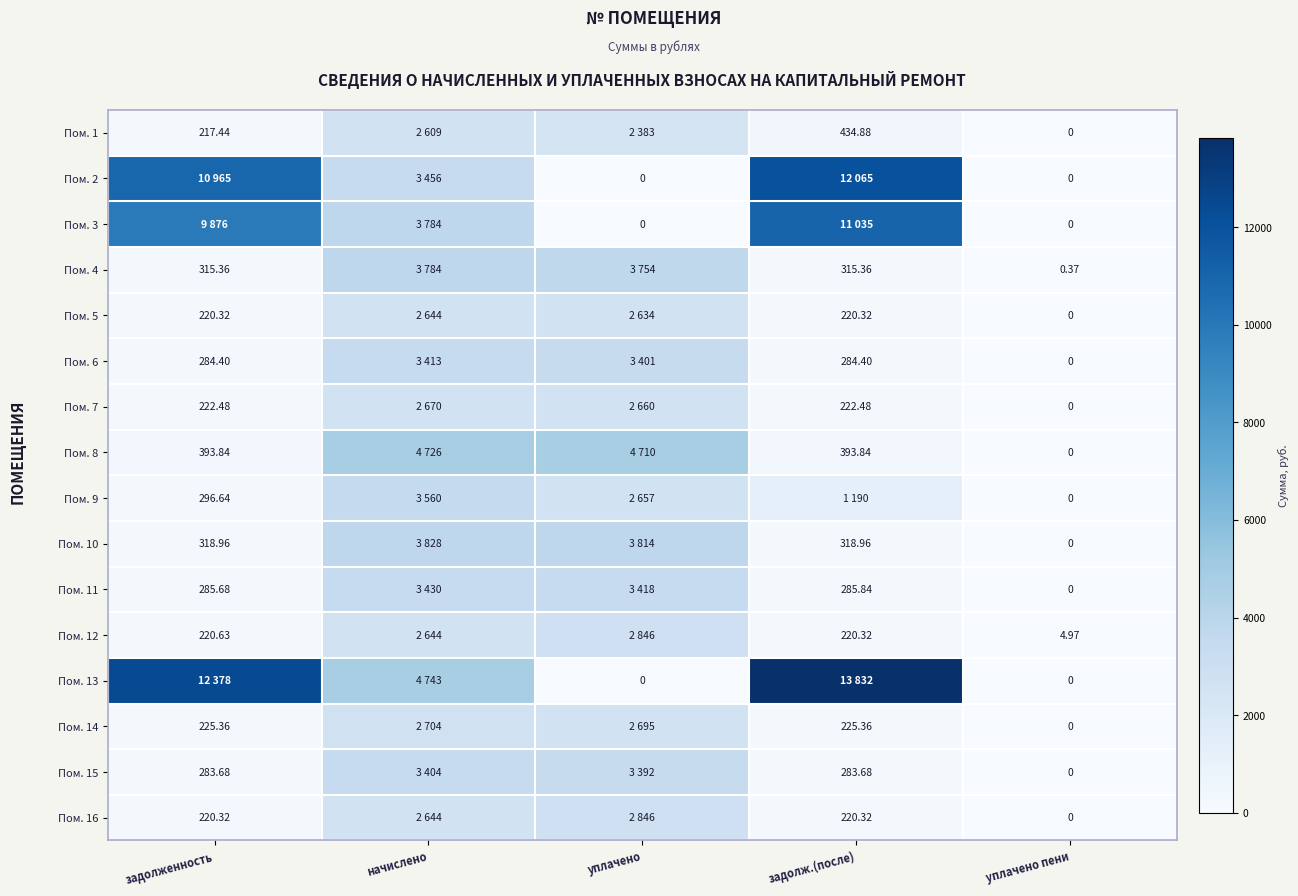

What is the average value of the Пом. 4 series?

1633.8